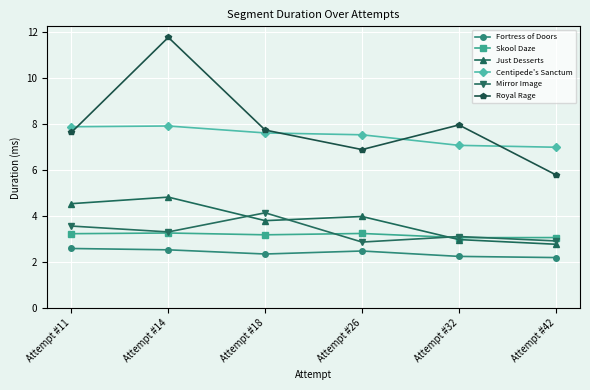

True or false: Centipede's Sanctum and Skool Daze cross at least once.

False